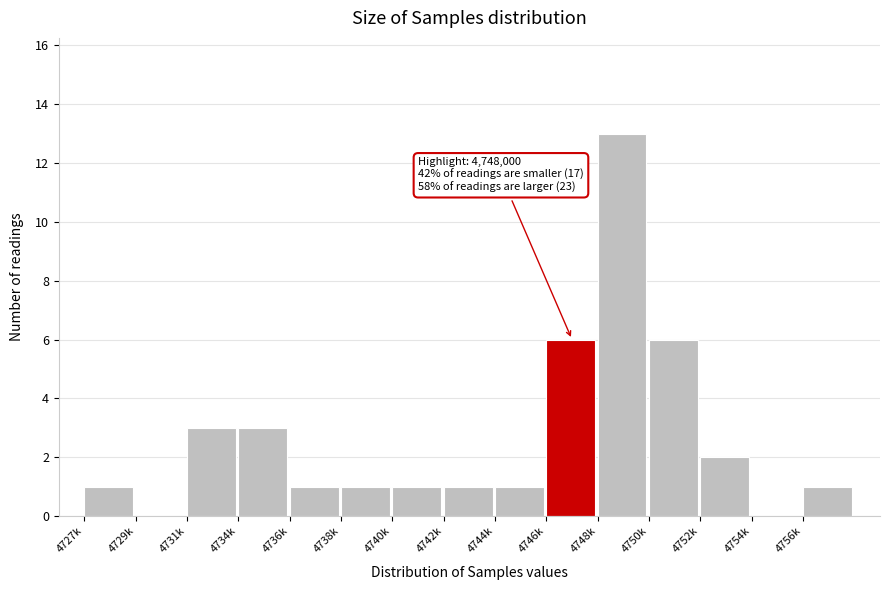

At which category does the chart reach its peak across all series?

4748k